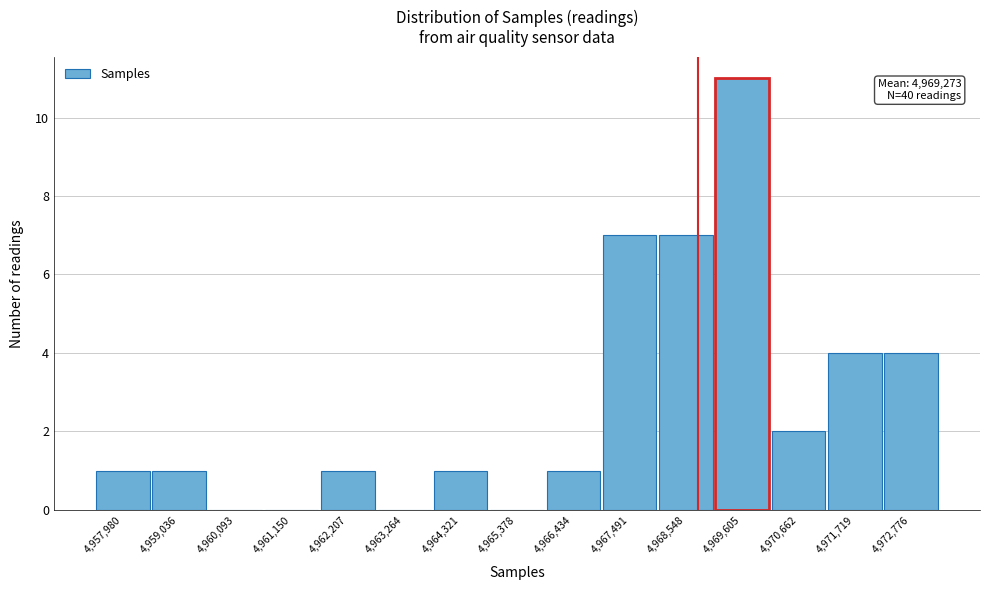

Reading left to right, what are all the values shown in this chart?

4,957,980=1	4,959,036=1	4,960,093=0	4,961,150=0	4,962,207=1	4,963,264=0	4,964,321=1	4,965,378=0	4,966,434=1	4,967,491=7	4,968,548=7	4,969,605=11	4,970,662=2	4,971,719=4	4,972,776=4